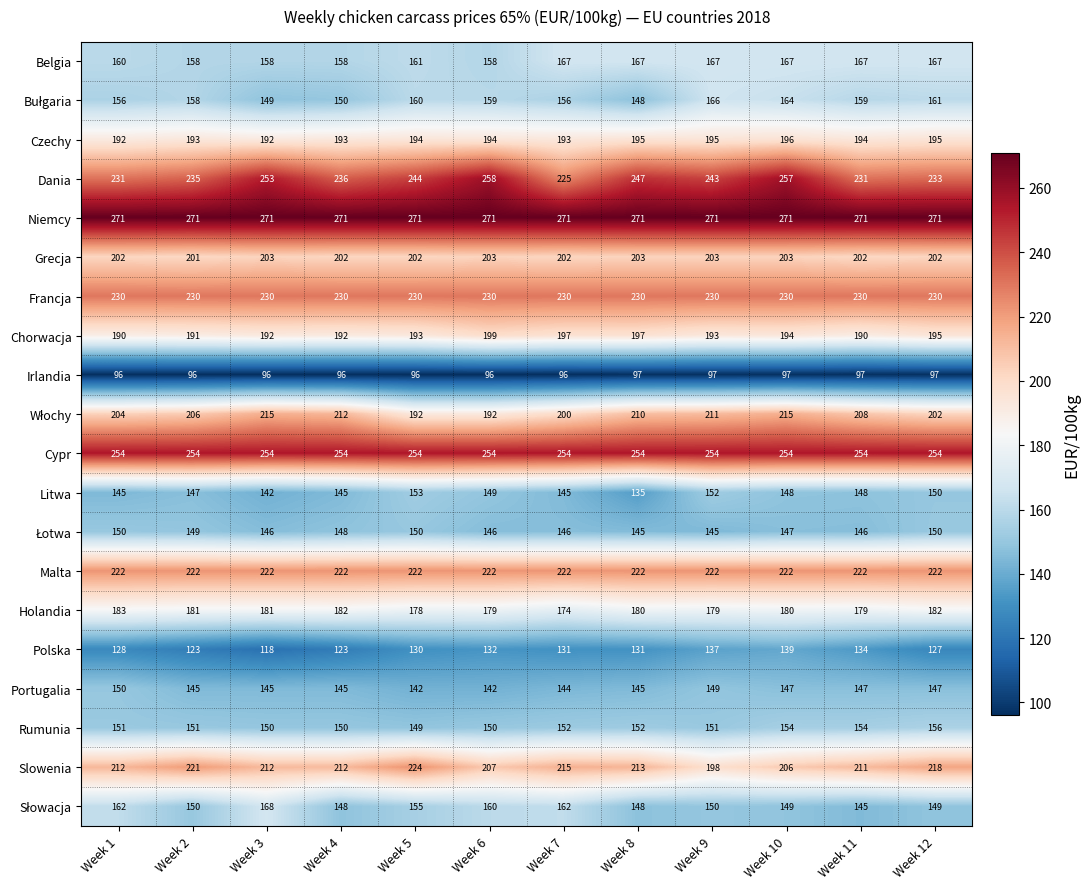

Between Week 4 and Week 6, which series saw the biggest shift?

Dania